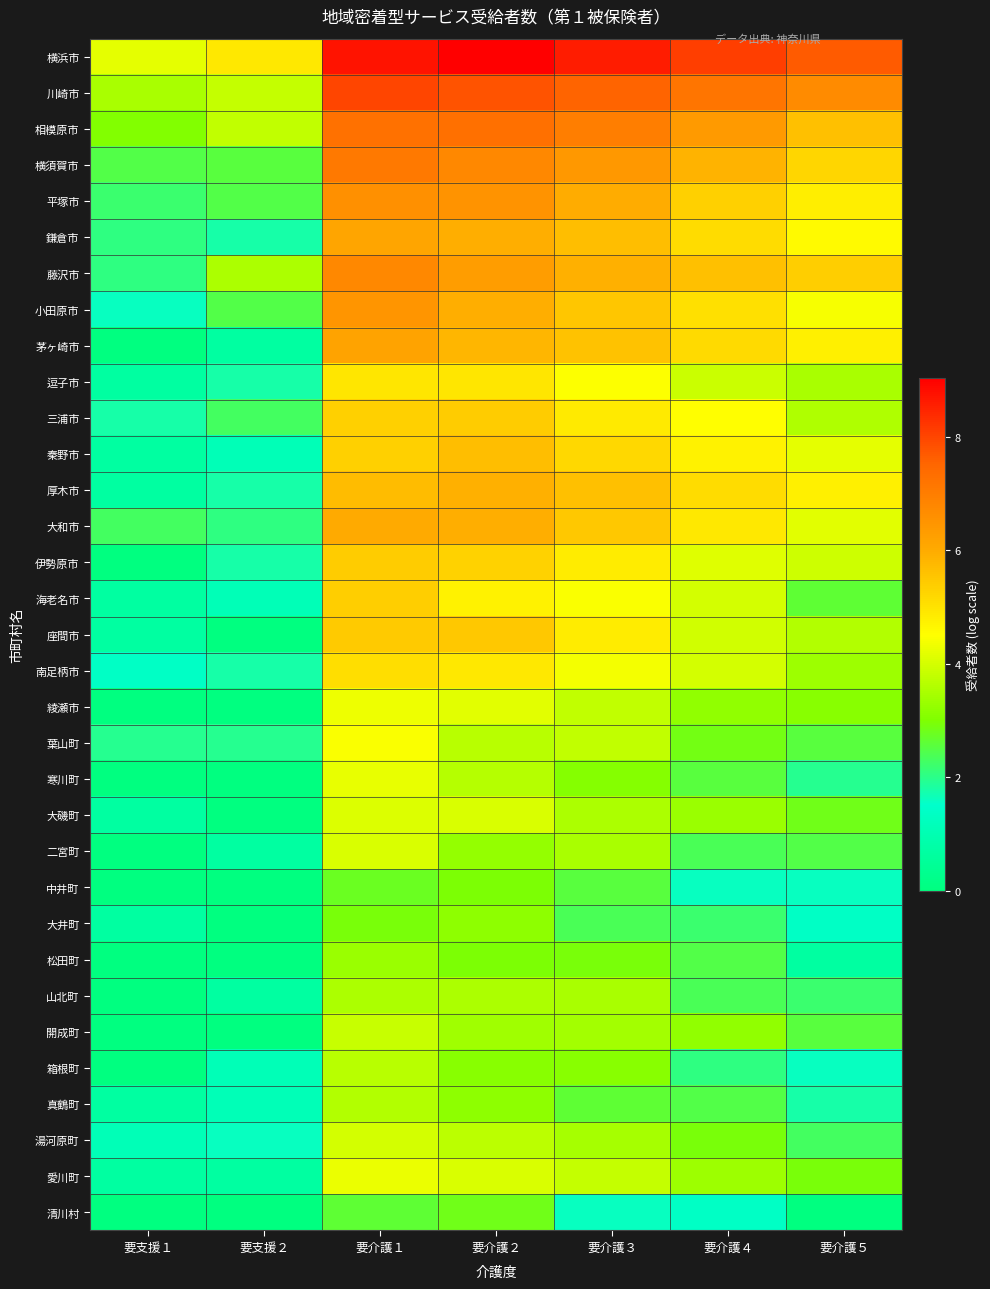

At how many categories does at least one series exceed 2?

7